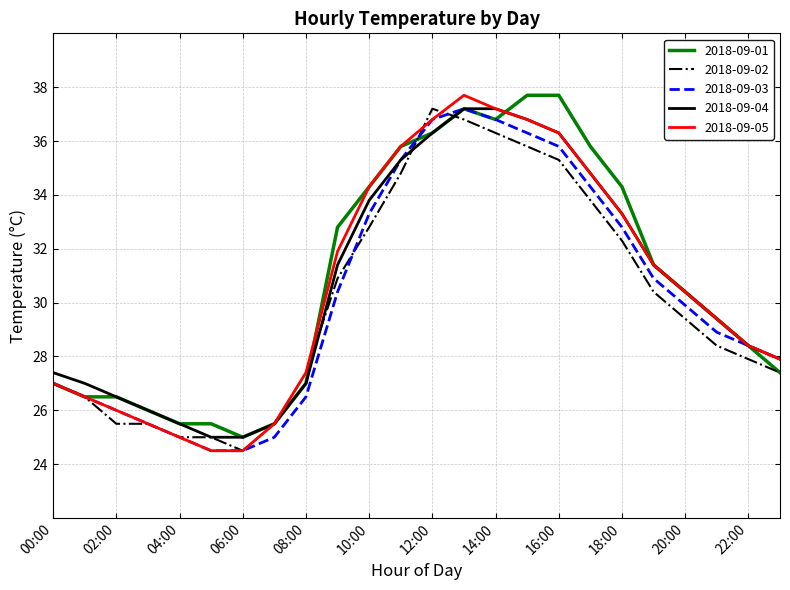

Which series has the largest total across all categories?

2018-09-01